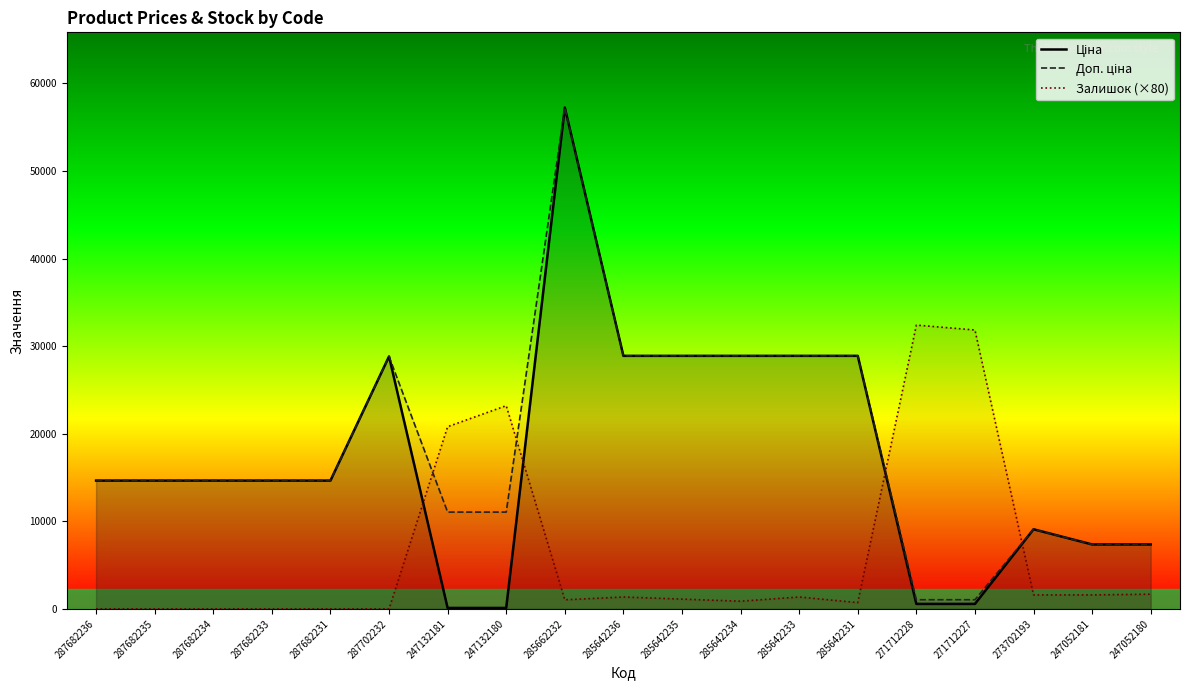

What is the label of the 1st point from the left?

287682236